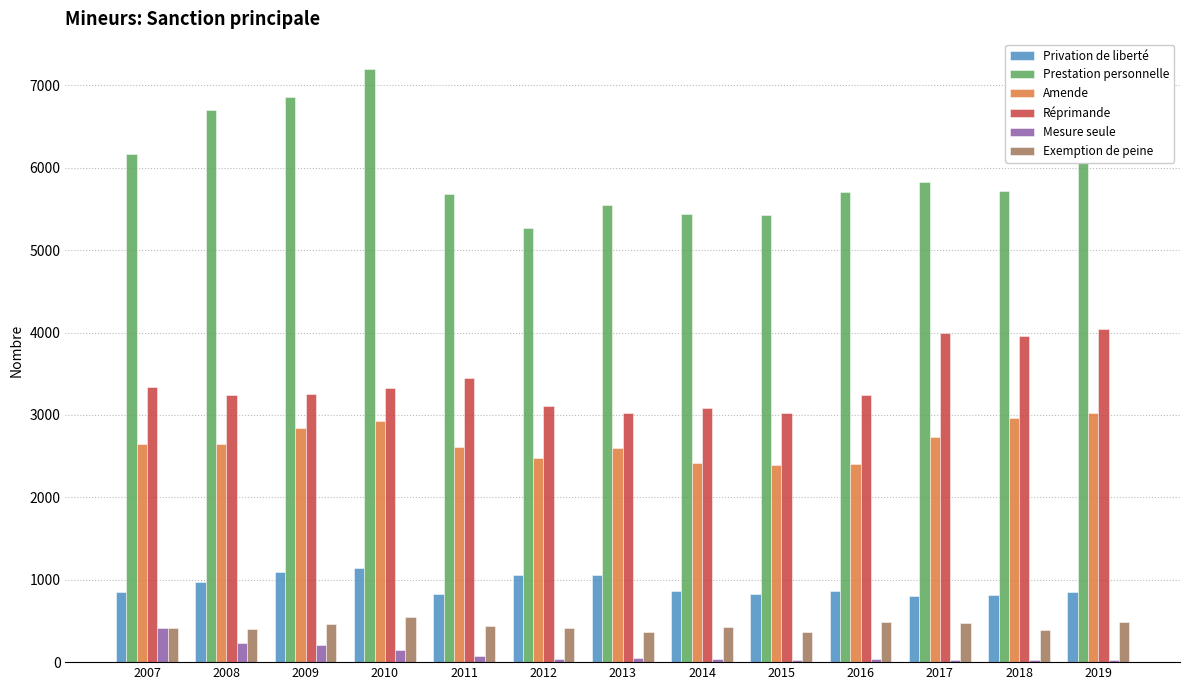

The value of Privation de liberté at 2010 is 1511. True or false?

False